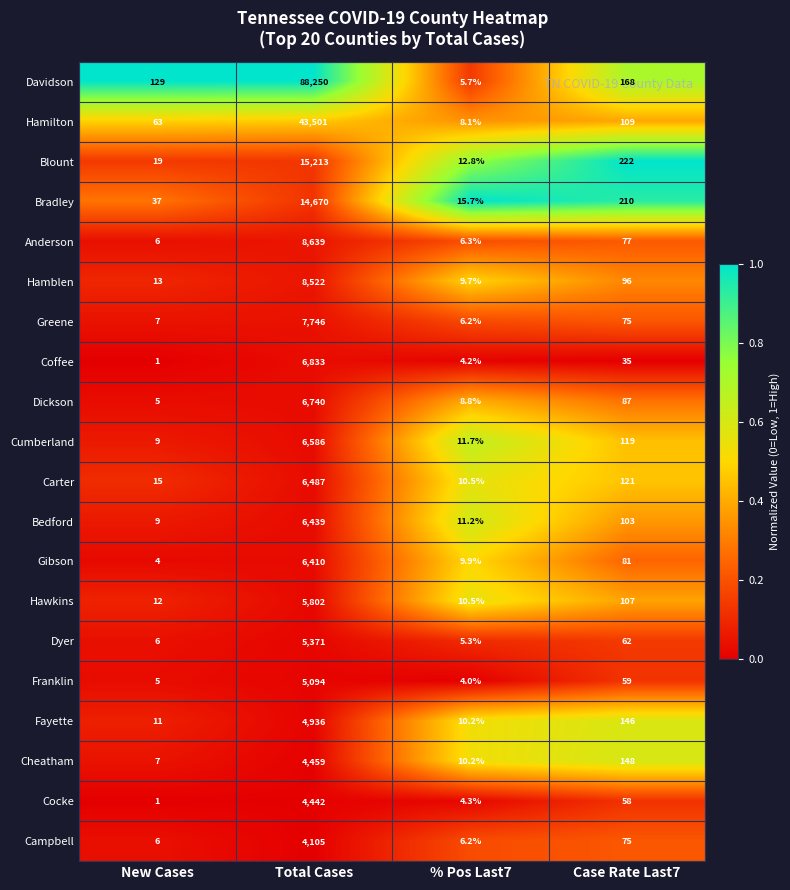

What is the difference between the Cumberland values at % Pos Last7 and Total Cases?

6574.3